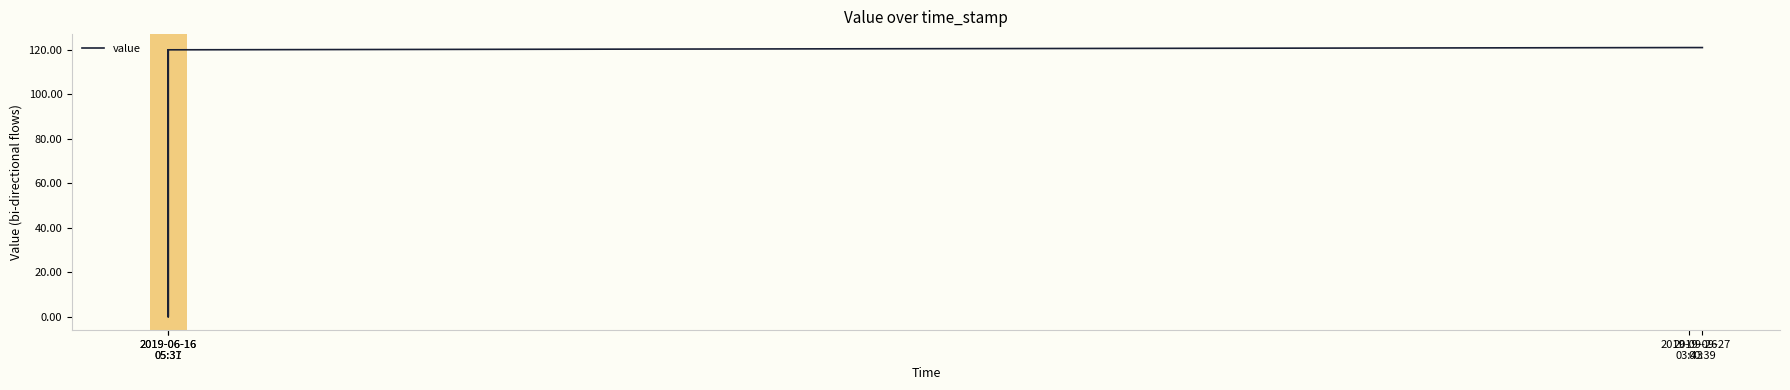

What is the value of the 6th point from the left?

120.9